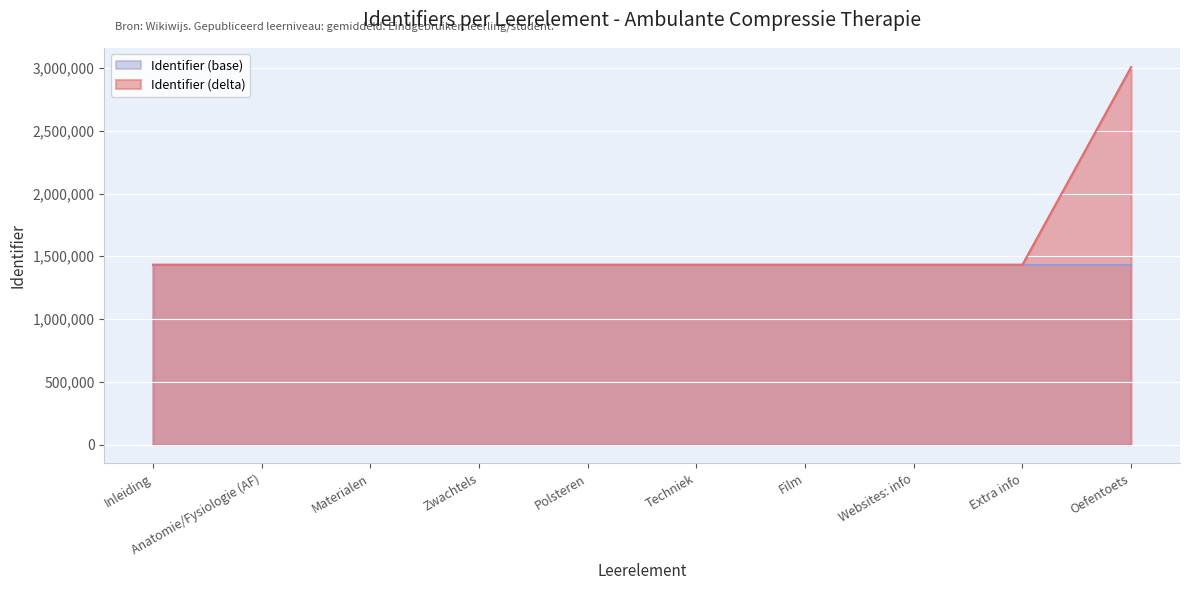

List the labels in order of value, largest first.

Oefentoets, Websites: info, Polsteren, Zwachtels, Techniek, Extra info, Film, Materialen, Anatomie/Fysiologie (AF), Inleiding